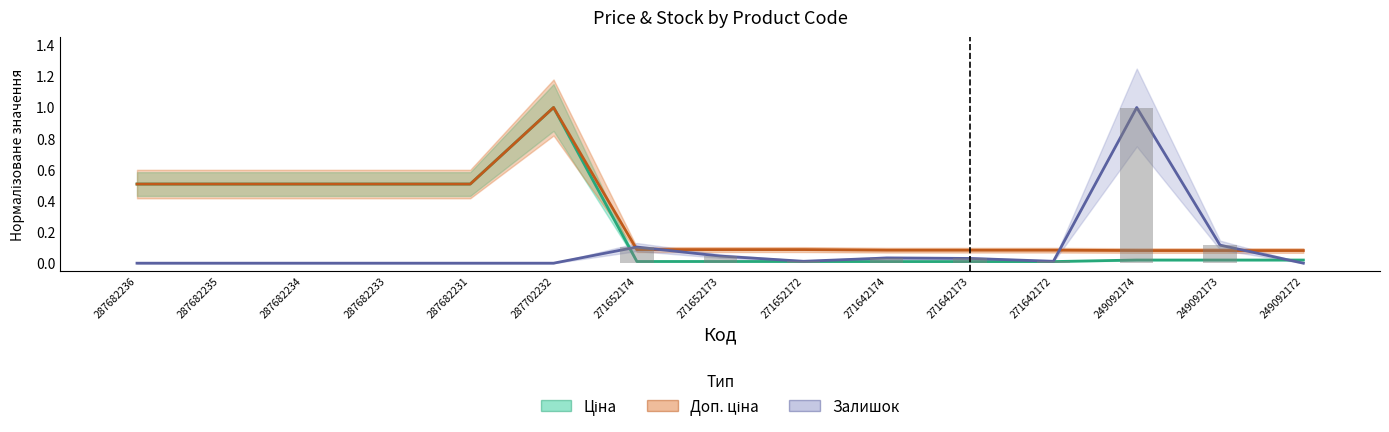

What is the sum of all Ціна values?

3.7